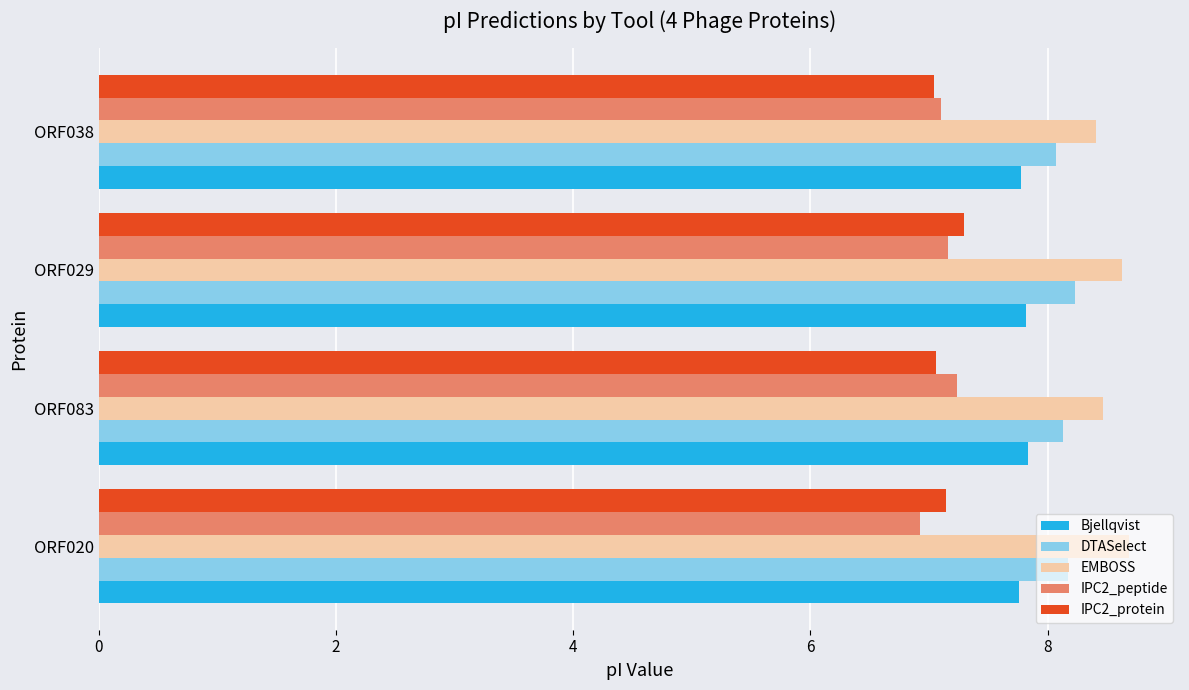

Count the number of categories in the chart.

4